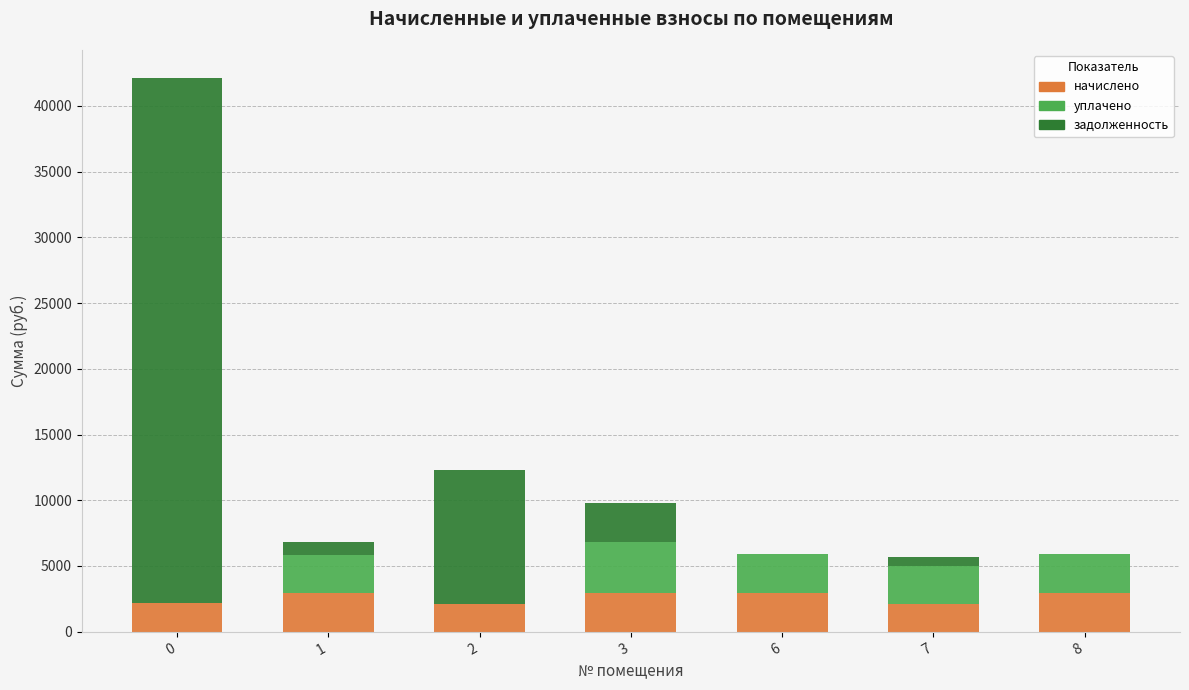

What is the highest value of the начислено series?

2951.1